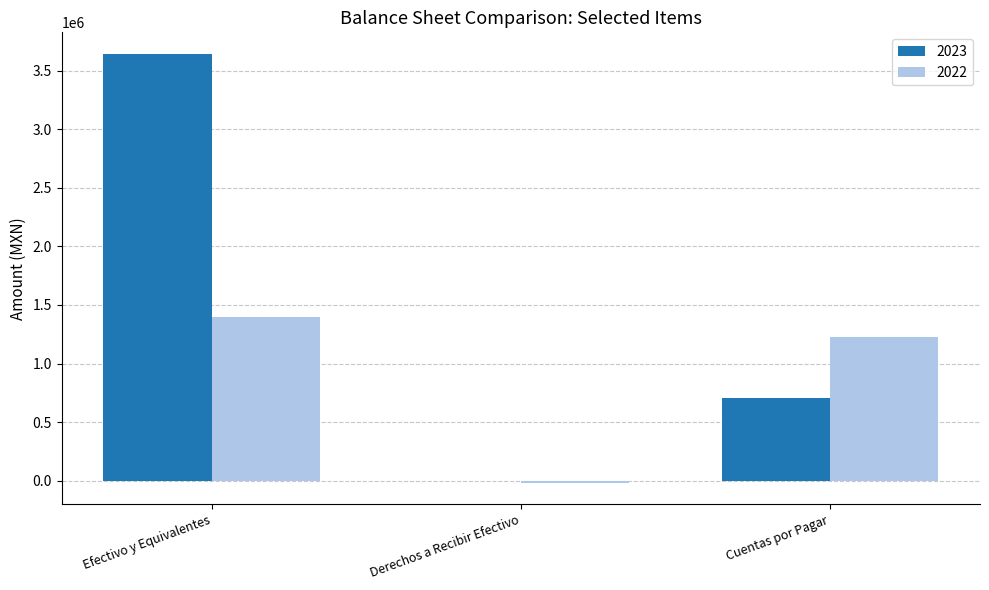

Which series changed the most between Efectivo y Equivalentes and Cuentas por Pagar?

2023